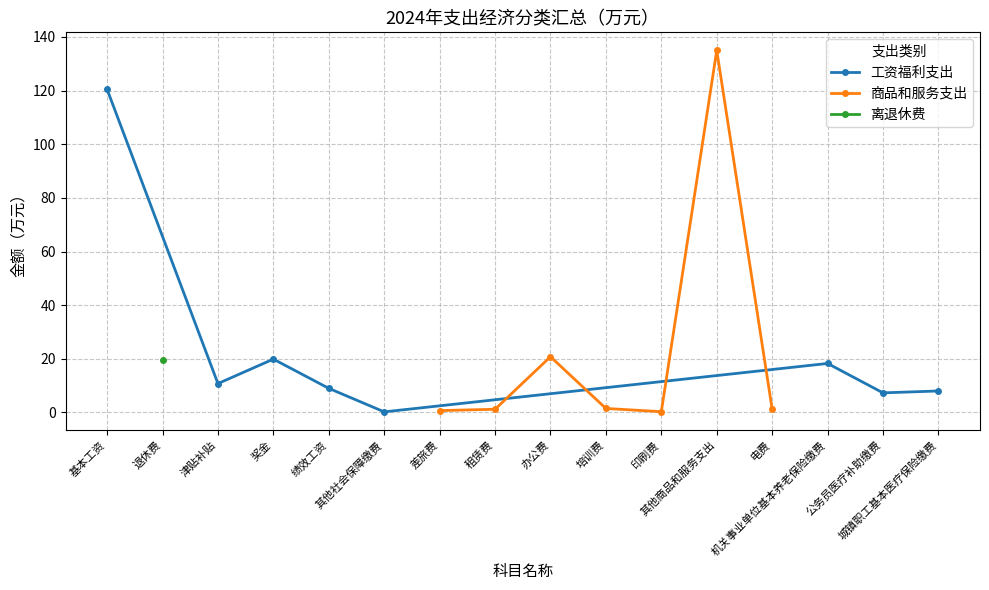

Reading left to right, list all the values displayed in this chart.

基本工资=120.5	退休费=19.4	津贴补贴=10.8	奖金=19.9	绩效工资=9.0	其他社会保障缴费=0.2	差旅费=0.7	租赁费=1.2	办公费=20.8	培训费=1.5	印刷费=0.3	其他商品和服务支出=135.0	电费=1.2	机关事业单位基本养老保险缴费=18.3	公务员医疗补助缴费=7.3	城镇职工基本医疗保险缴费=8.0